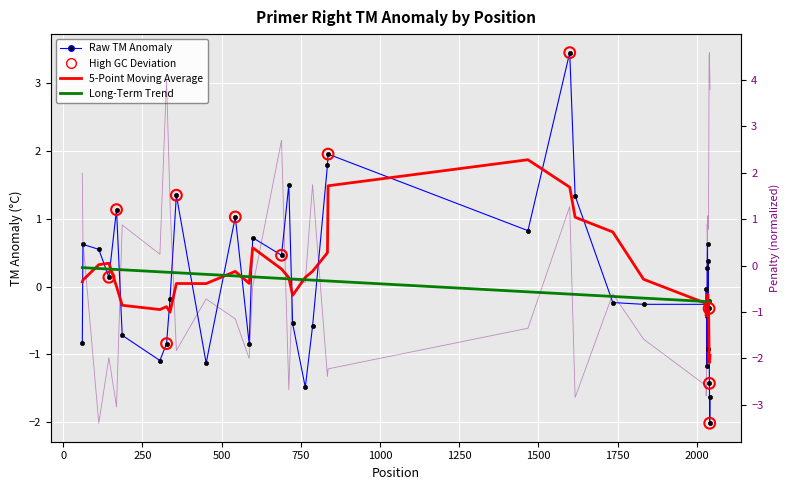

What is the total value across all series at 2035?

0.2